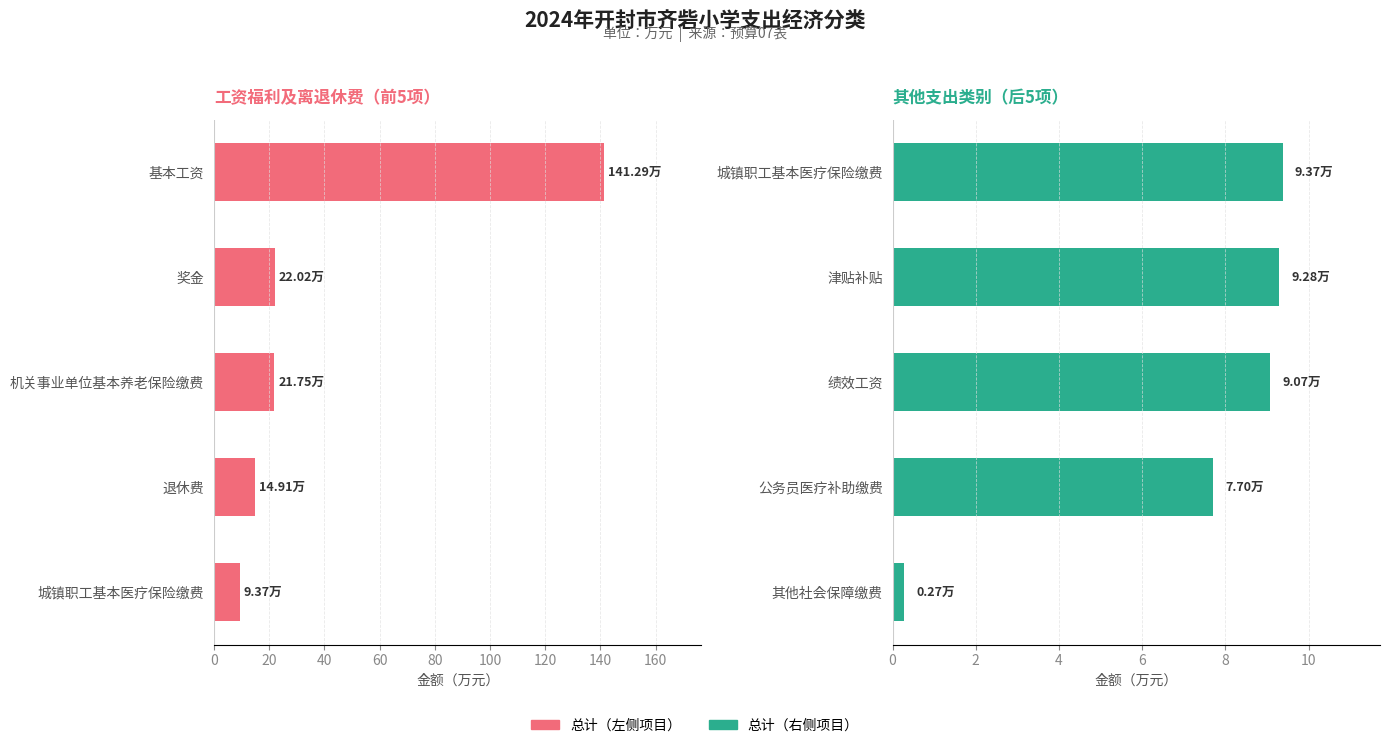

What is the difference between the highest and lowest values at 80?

9.1